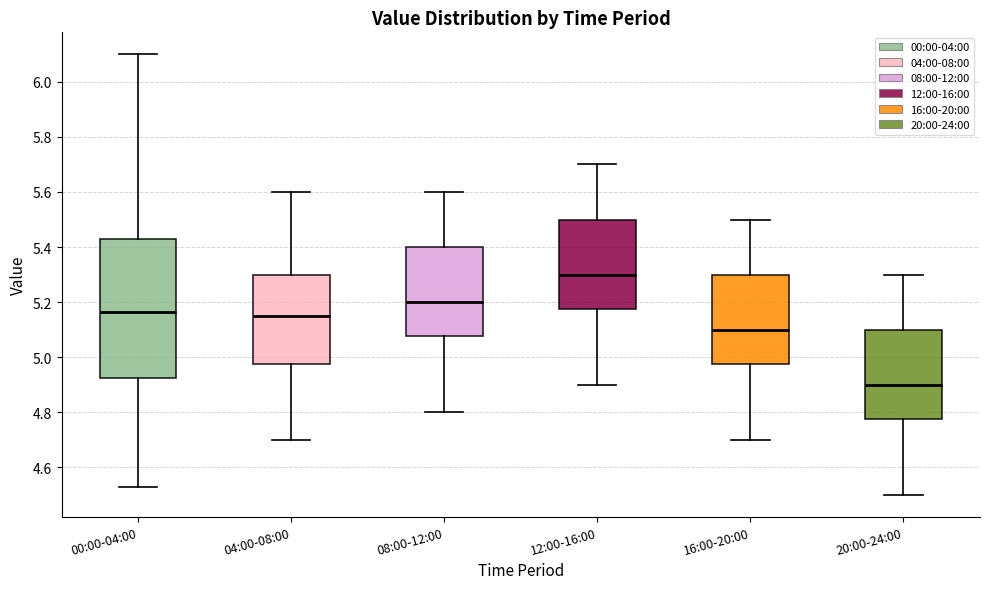

Reading left to right, transcribe this box plot: for each box, give where its median line is, the range the box spans, and where its two whiskers end, as read against the y-axis. The values are not printed on the chart, so give them approximately, as read against the axis.

00:00-04:00: median 5.16, box 4.92 to 5.44, whiskers 4.54 to 6.10
04:00-08:00: median 5.16, box 4.98 to 5.30, whiskers 4.70 to 5.60
08:00-12:00: median 5.20, box 5.08 to 5.40, whiskers 4.80 to 5.60
12:00-16:00: median 5.30, box 5.18 to 5.50, whiskers 4.90 to 5.70
16:00-20:00: median 5.10, box 4.98 to 5.30, whiskers 4.70 to 5.50
20:00-24:00: median 4.90, box 4.78 to 5.10, whiskers 4.50 to 5.30